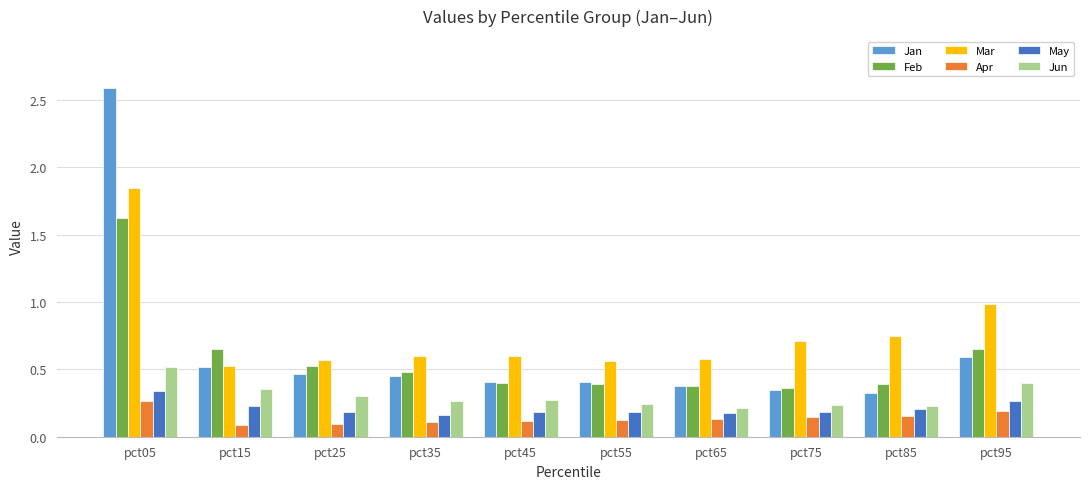

List the series in order of their peak value, highest first.

Jan, Mar, Feb, Jun, May, Apr